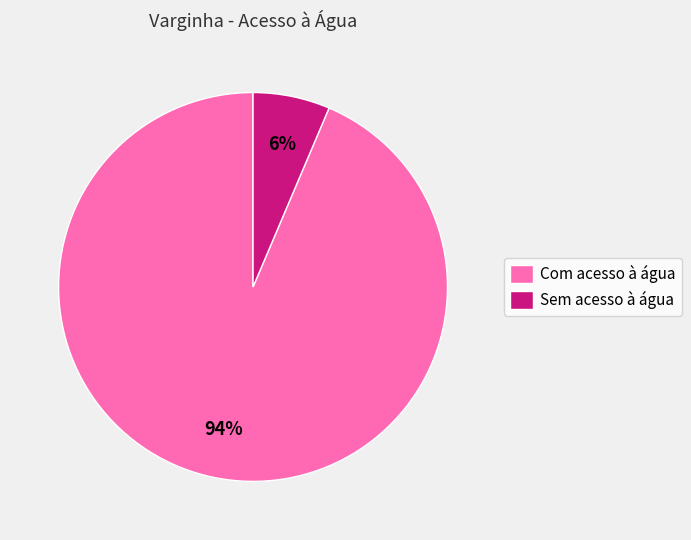

To the nearest percent, what percentage of the pie is Com acesso à água?

94%